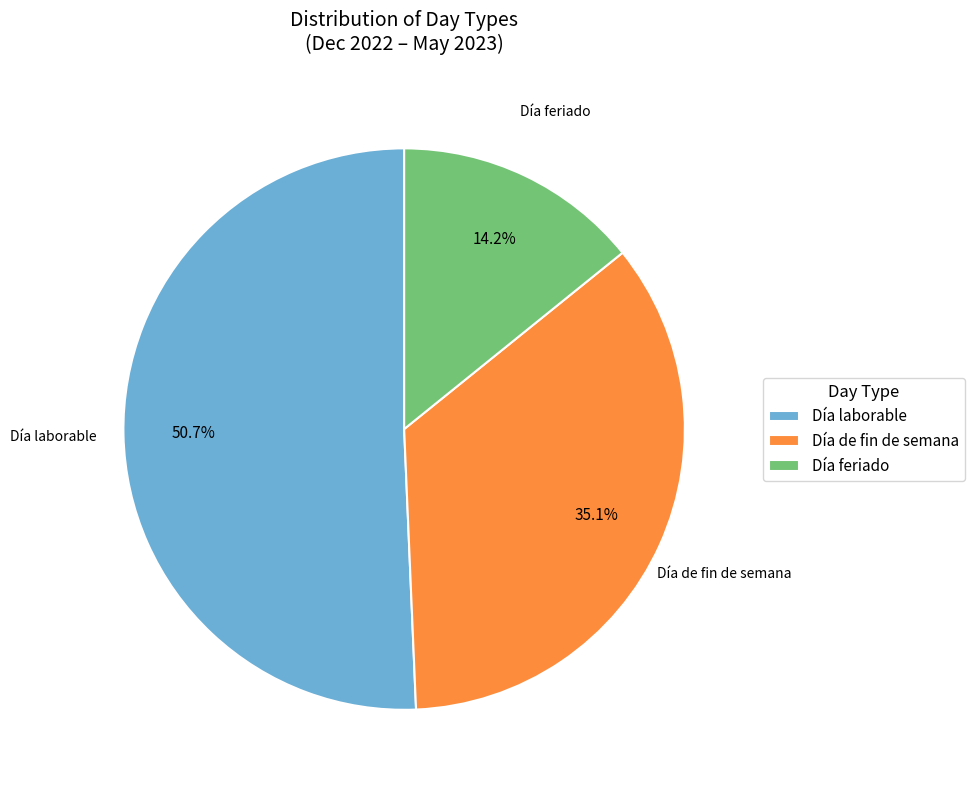

What is the smallest slice in the pie chart?

Día feriado